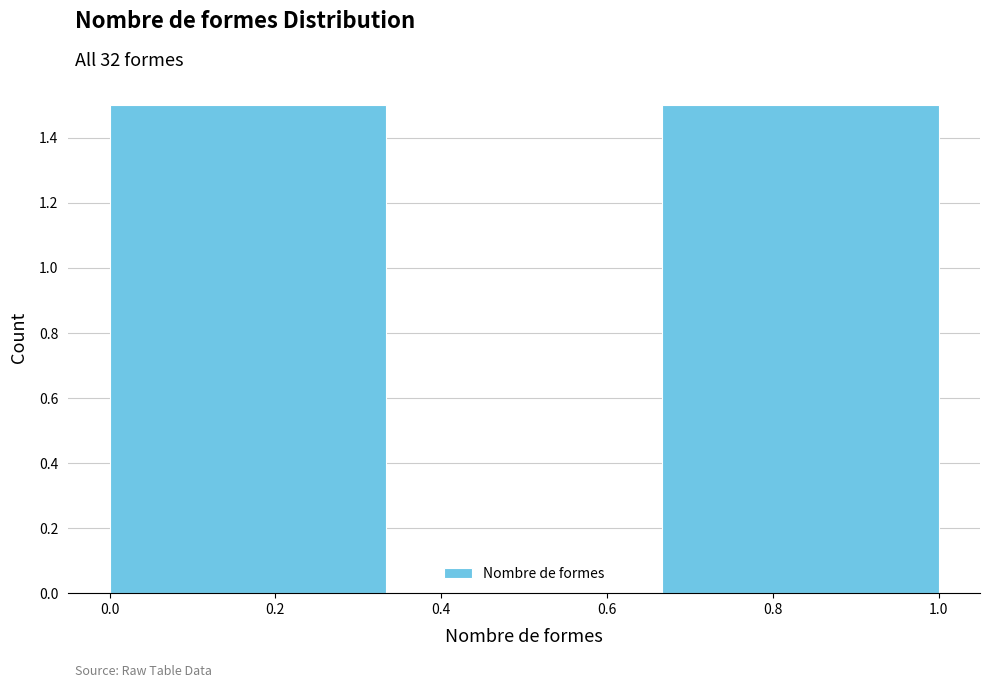

Reading left to right, transcribe this chart: for each bar, give the range it covers on the x-axis and its height. Neither the bar edges nor the heights are printed on the chart, so give them approximately, as read against the axes.

0.00 to 0.34: 1.5
0.34 to 0.66: 0
0.66 to 1.00: 1.5